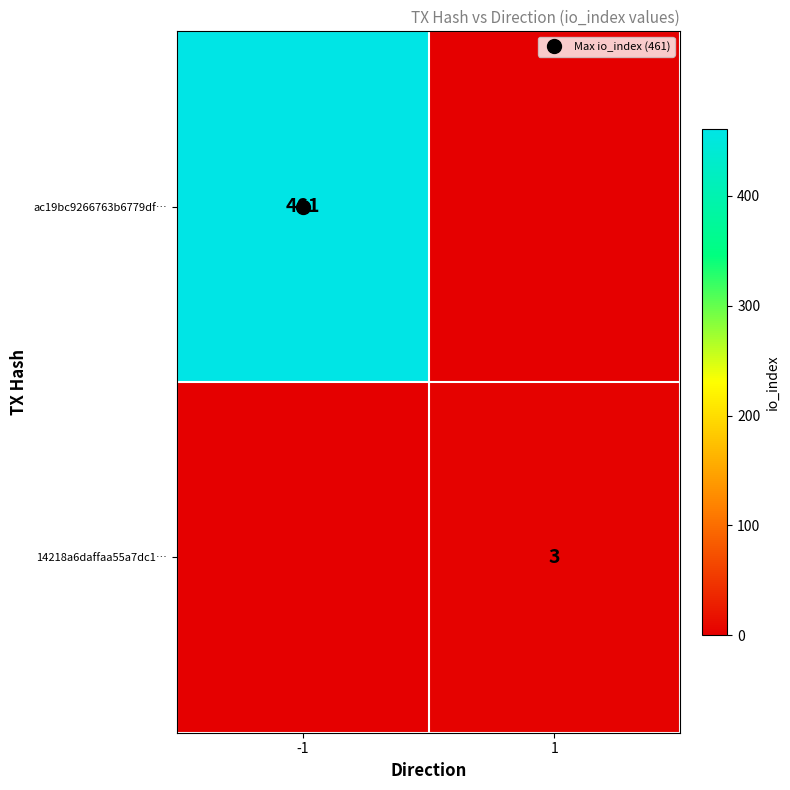

What is the greatest value displayed?

461.0